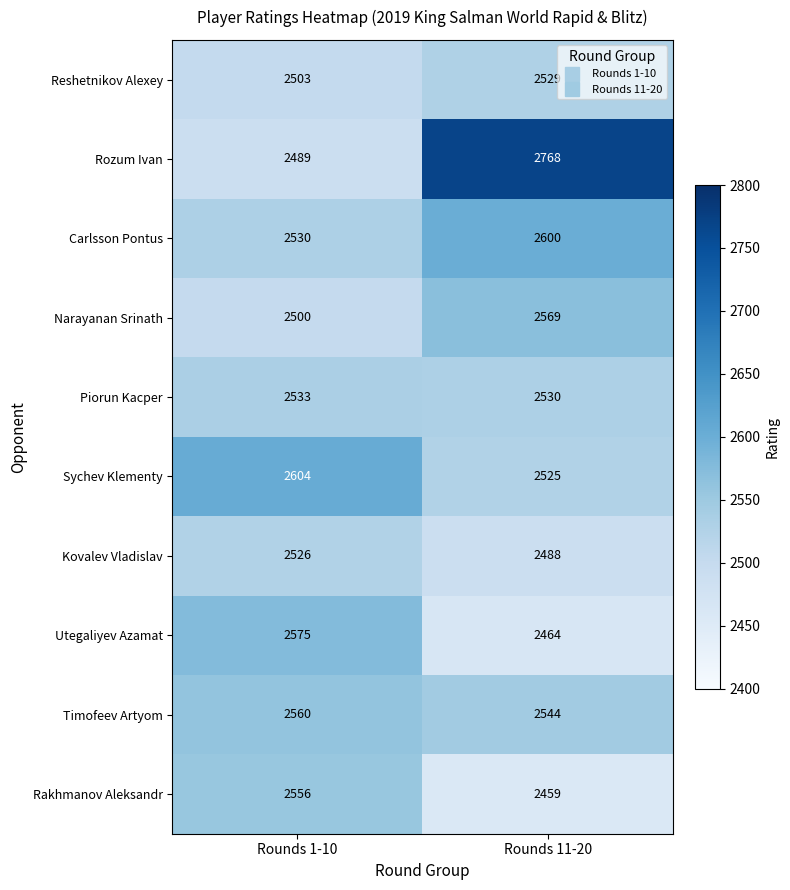

What is the difference between the highest and lowest values at Rounds 1-10?

115